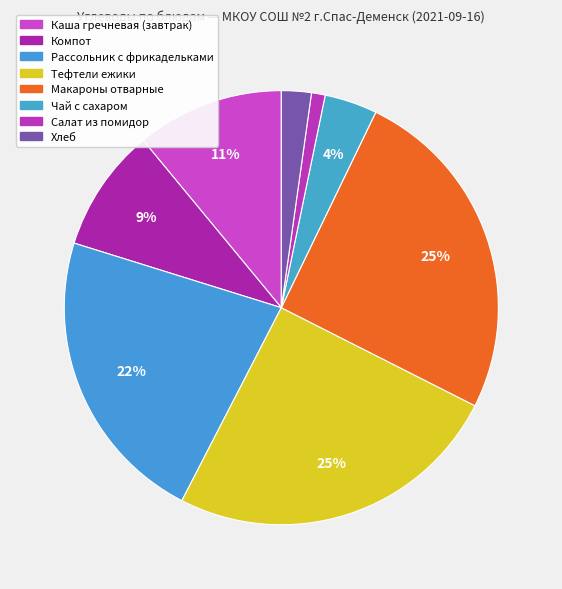

What is the ratio of the value at Тефтели ежики to the value at Каша гречневая (завтрак)?

2.3